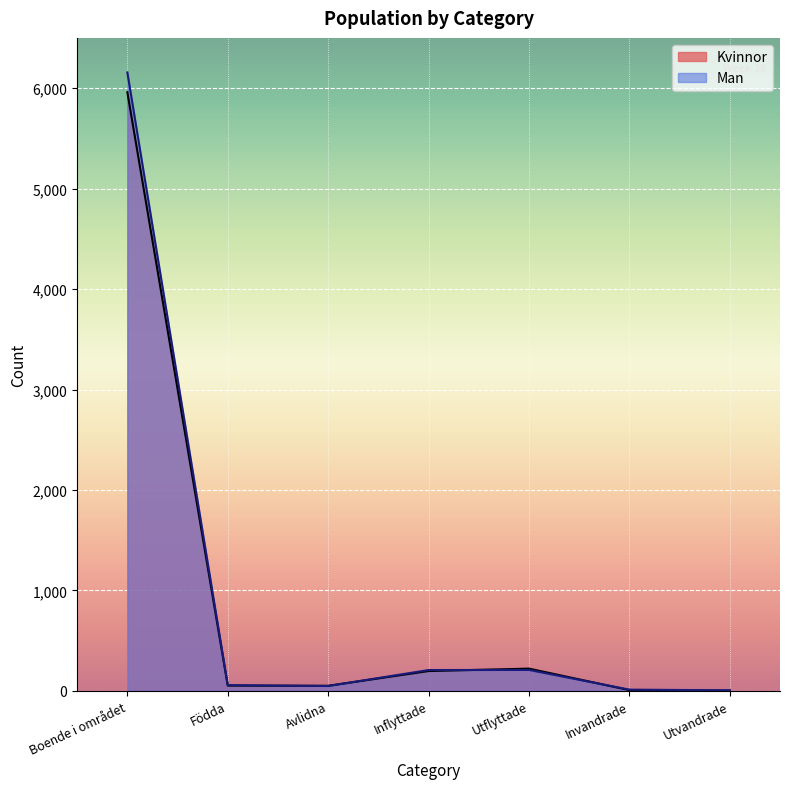

Which category has the highest value across all series?

Boende i området